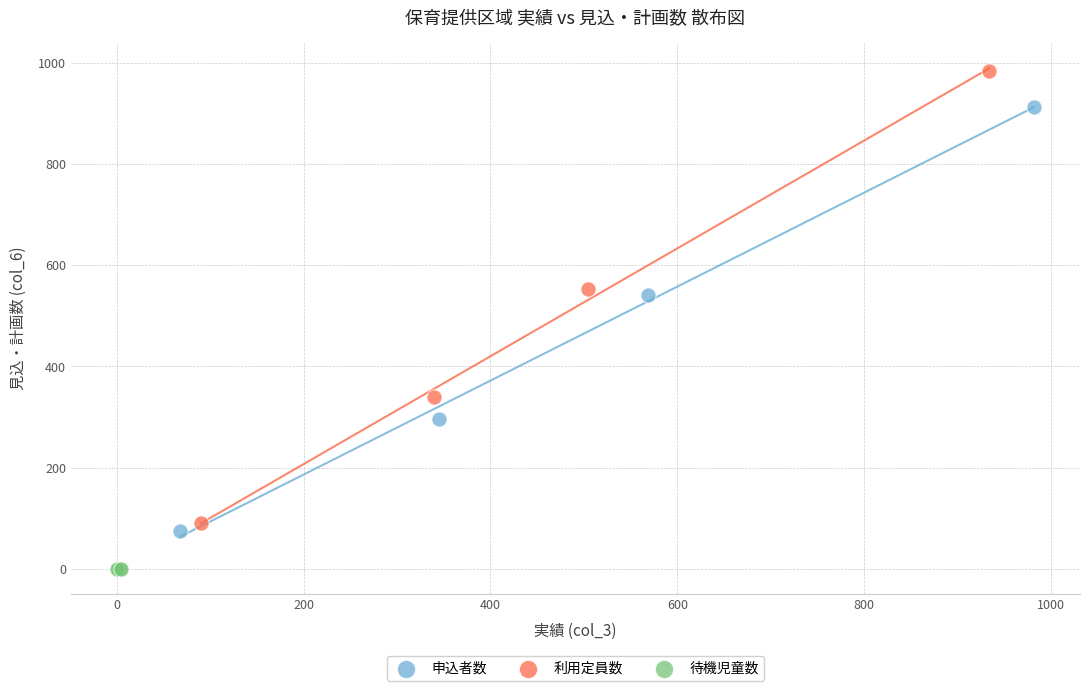

Which series contains the lowest Y value?

待機児童数